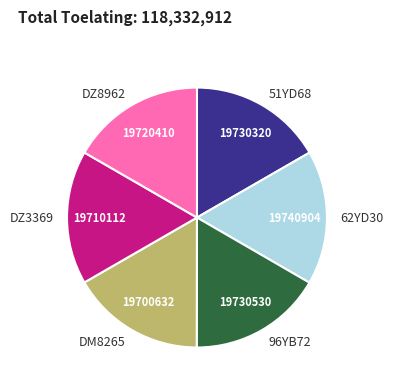

Is it true that DZ3369 is 17% of the pie?

True